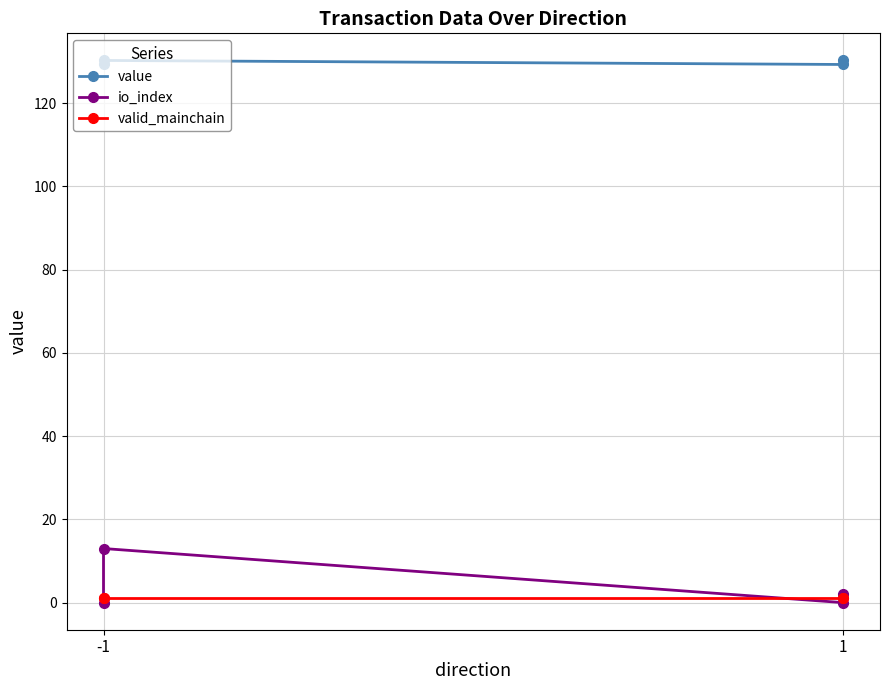

Between -1 and 1, which is larger?

-1